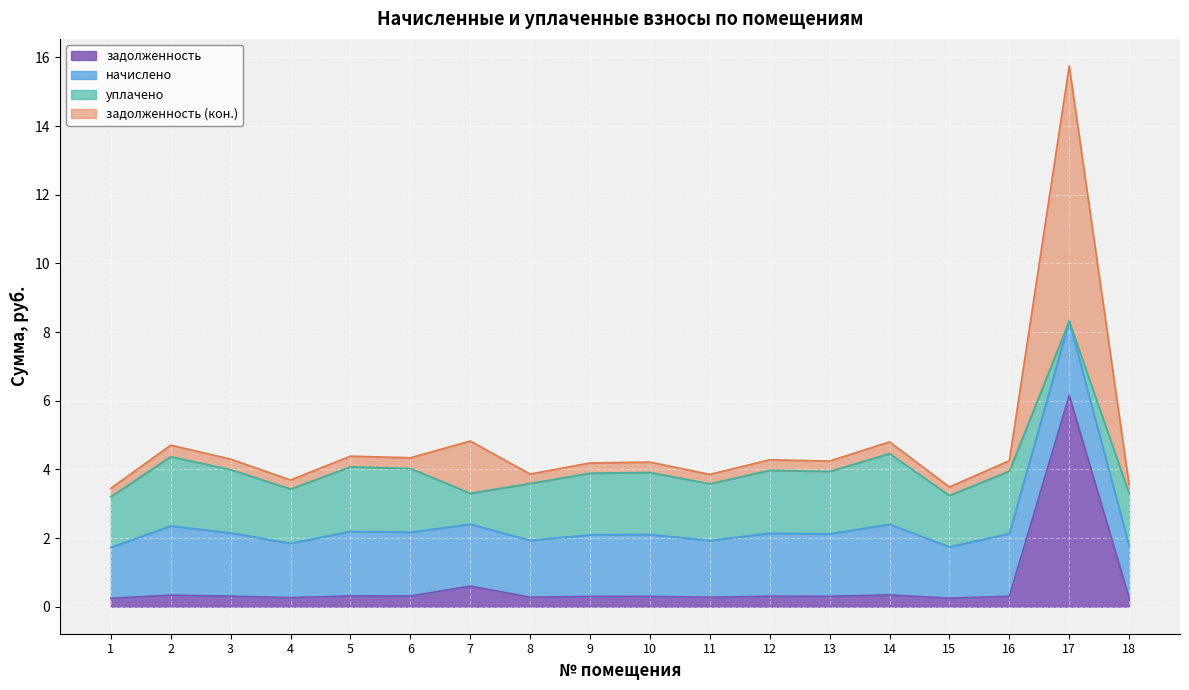

True or false: задолженность_2 has a value of 1.1 at 5.

False